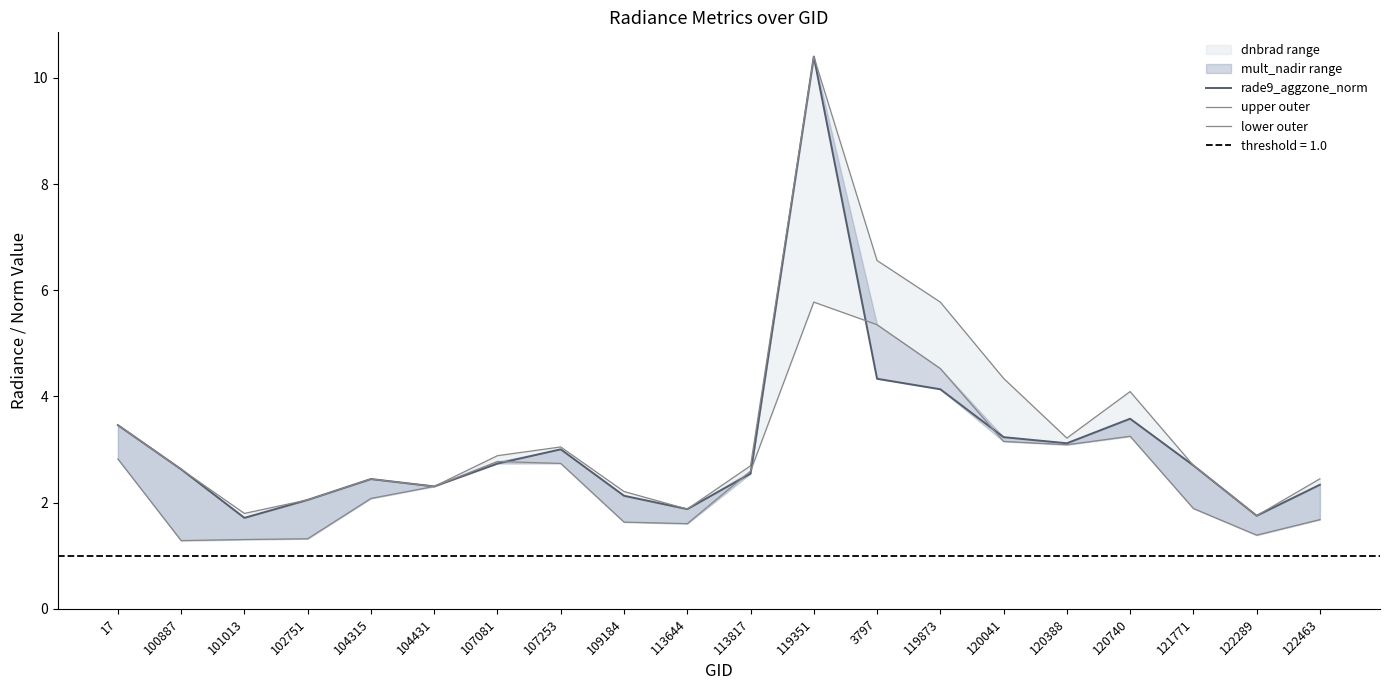

Which series has the largest total across all categories?

upper outer